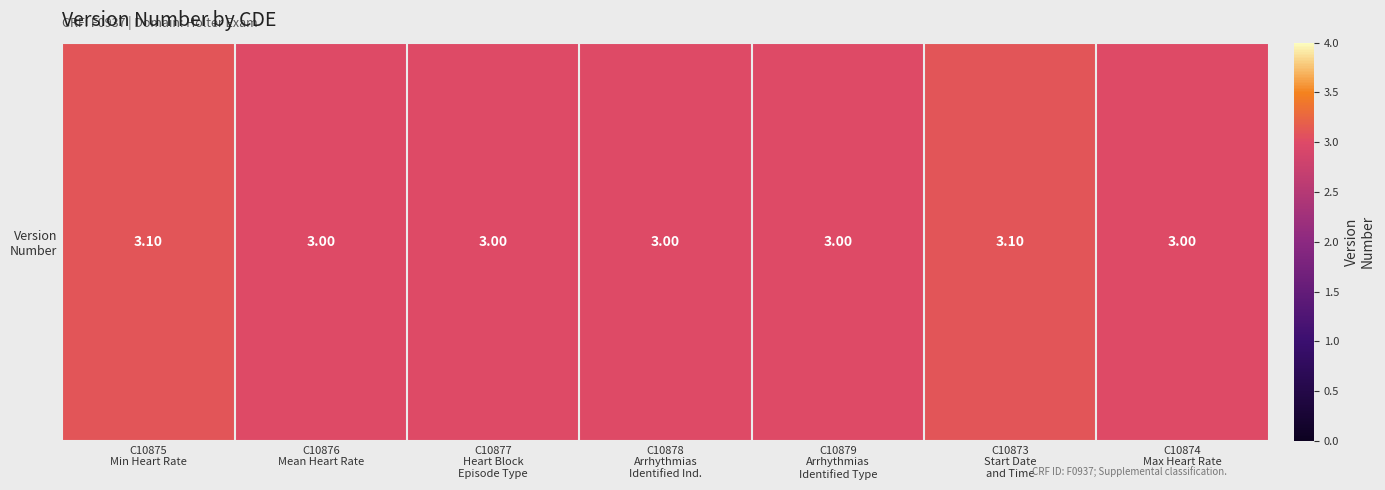

What is the greatest value displayed?

3.1